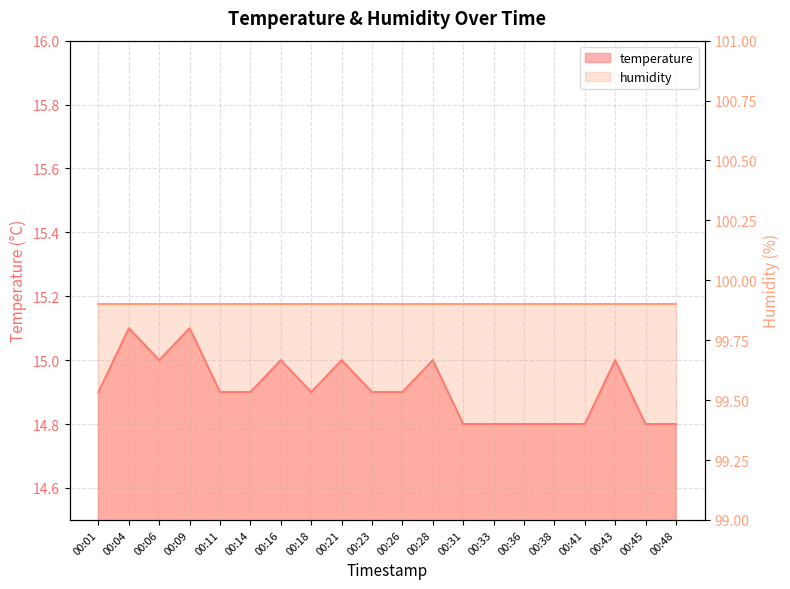

What is the sum of all values?

298.2